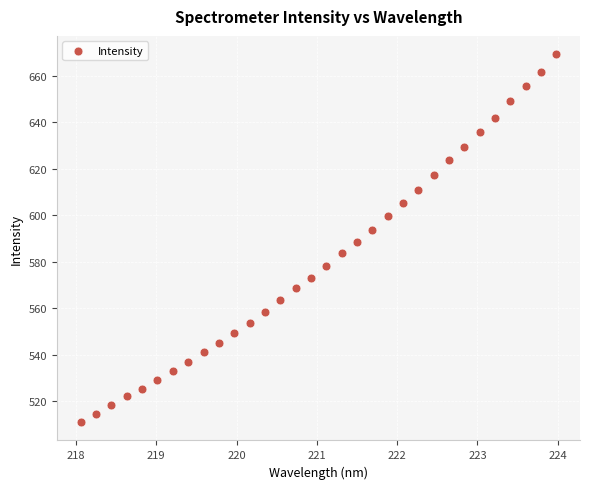

What is the range of Y values (max minus min)?

158.3